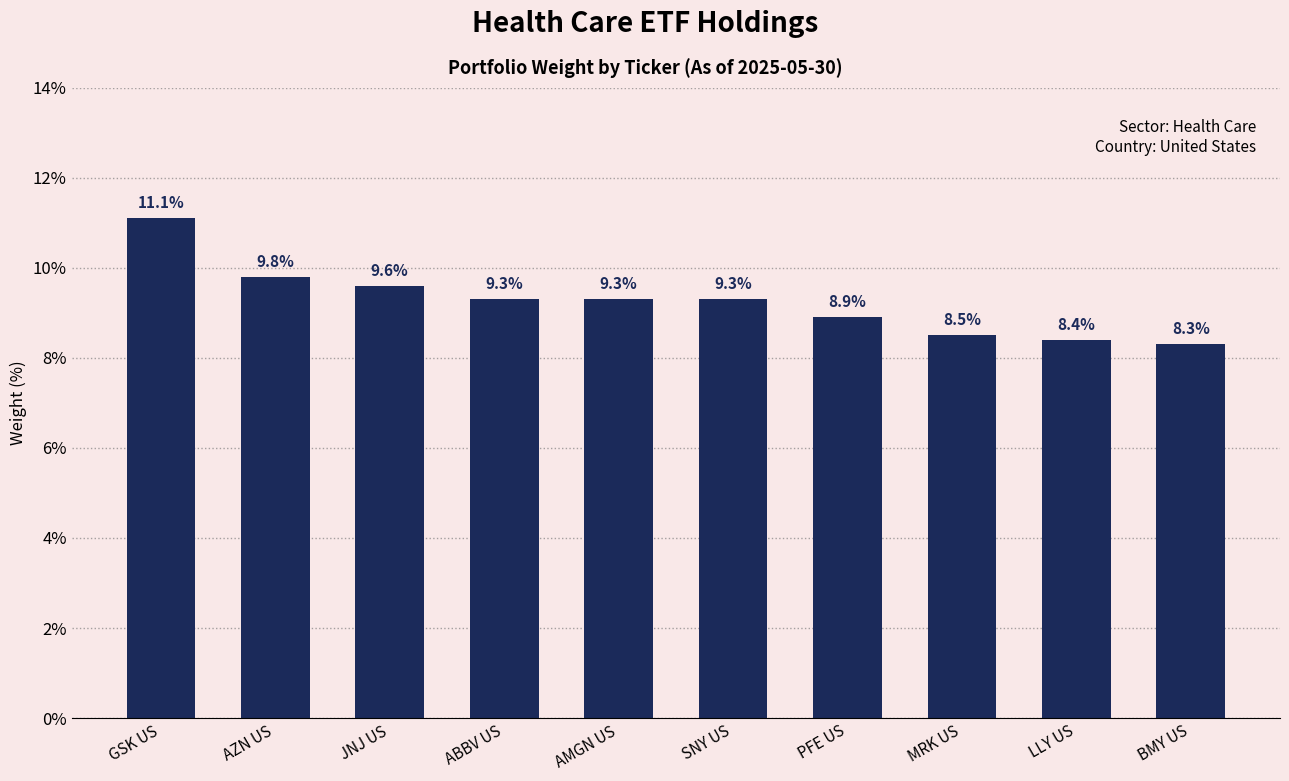

Count the number of values greater than 9.

6